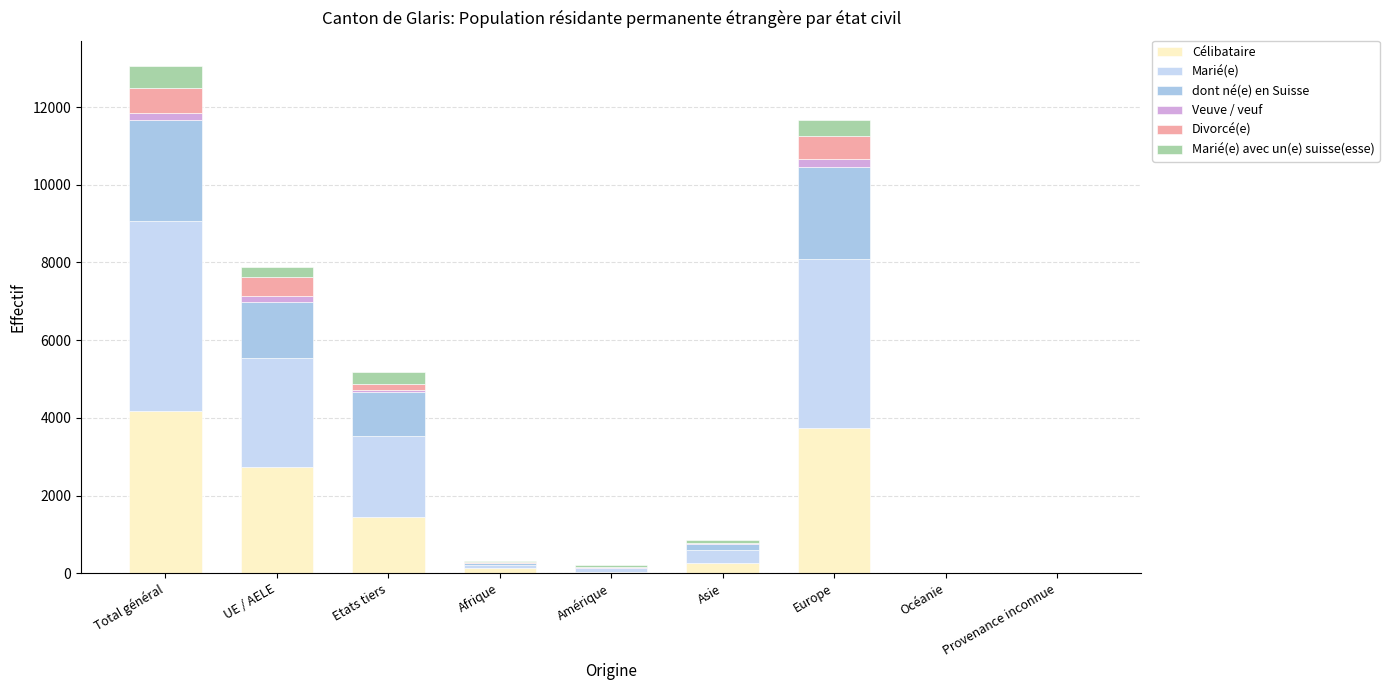

How many distinct data groups are displayed?

6